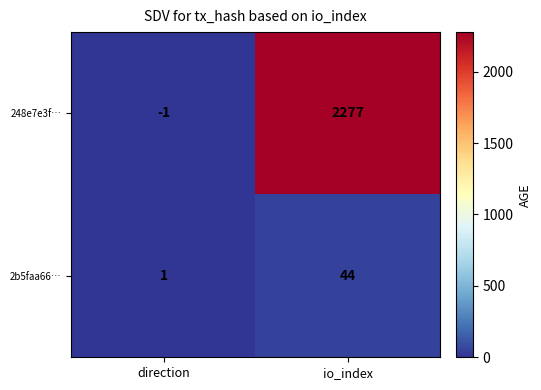

What value does the 248e7e3f… series have at io_index?

2277